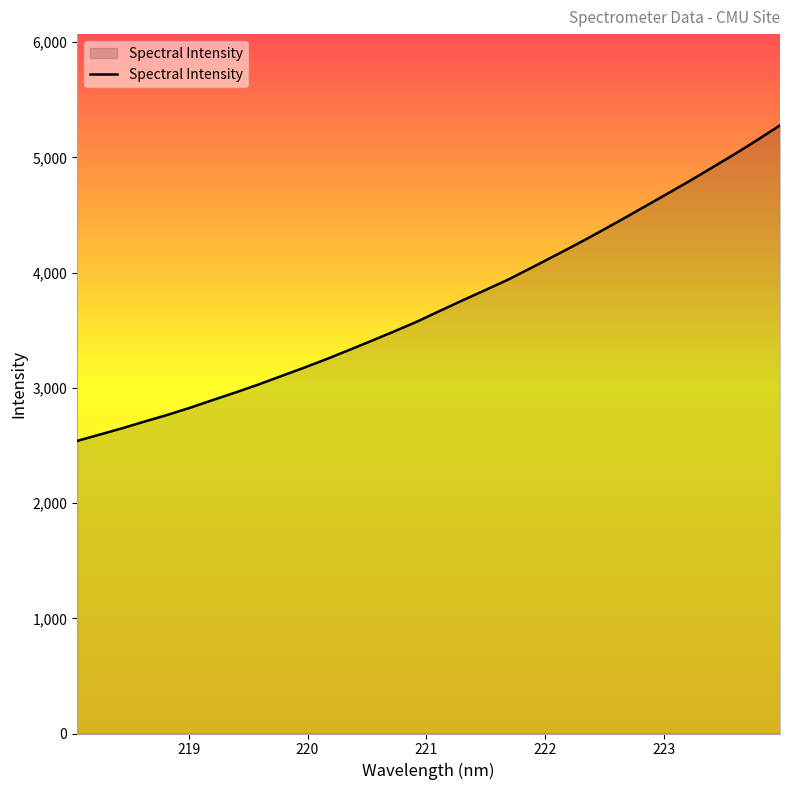

What is the greatest value displayed?

5279.0